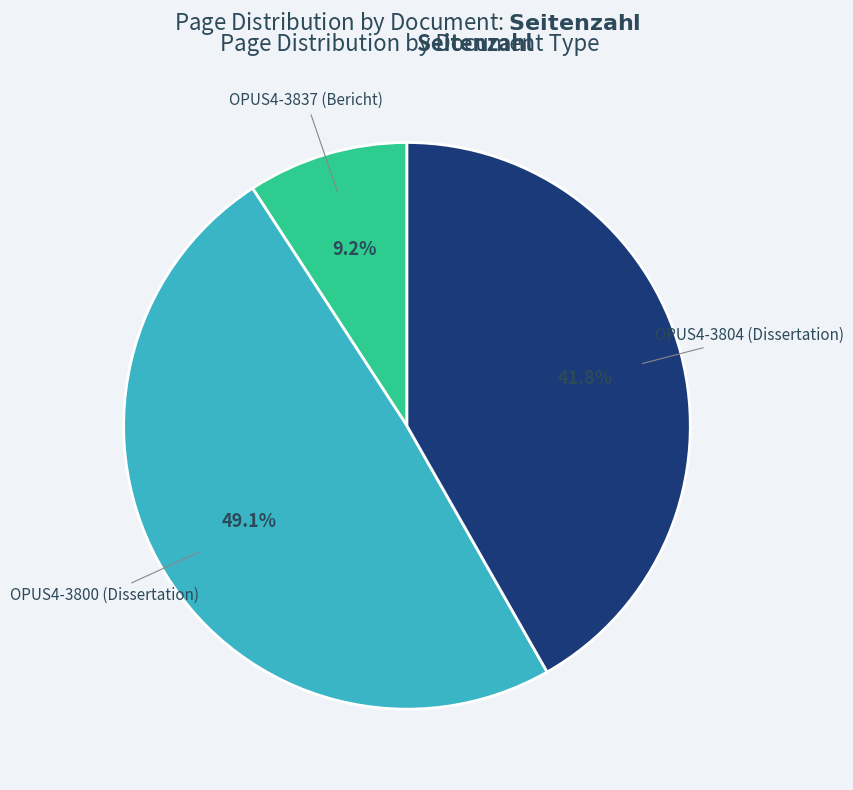

Which slice is the largest?

OPUS4-3800 (Dissertation)